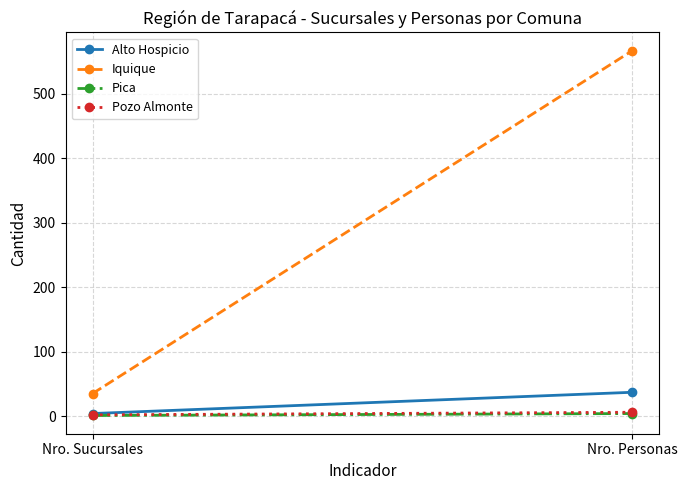

What is the difference between the maximum and minimum values in the Iquique series?

532